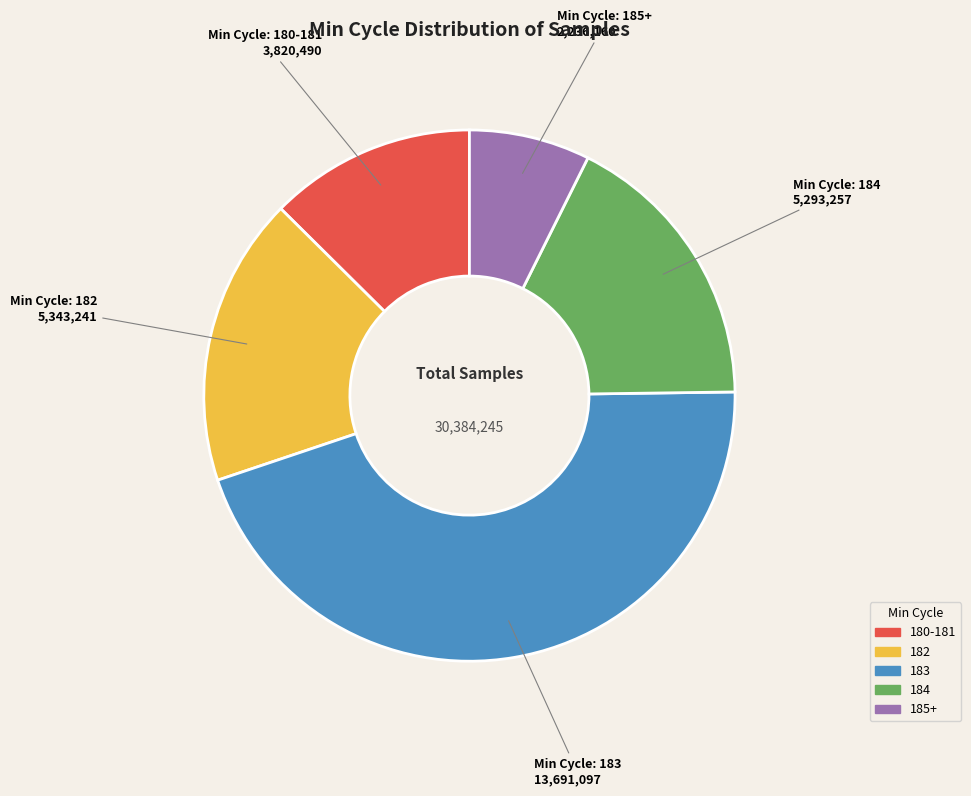

Does any single category account for the majority?

No